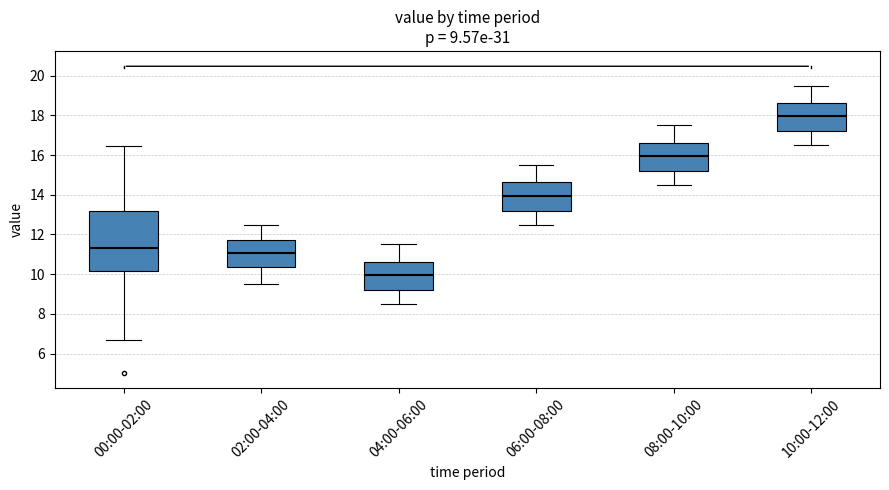

Which box has the highest median line?

10:00-12:00